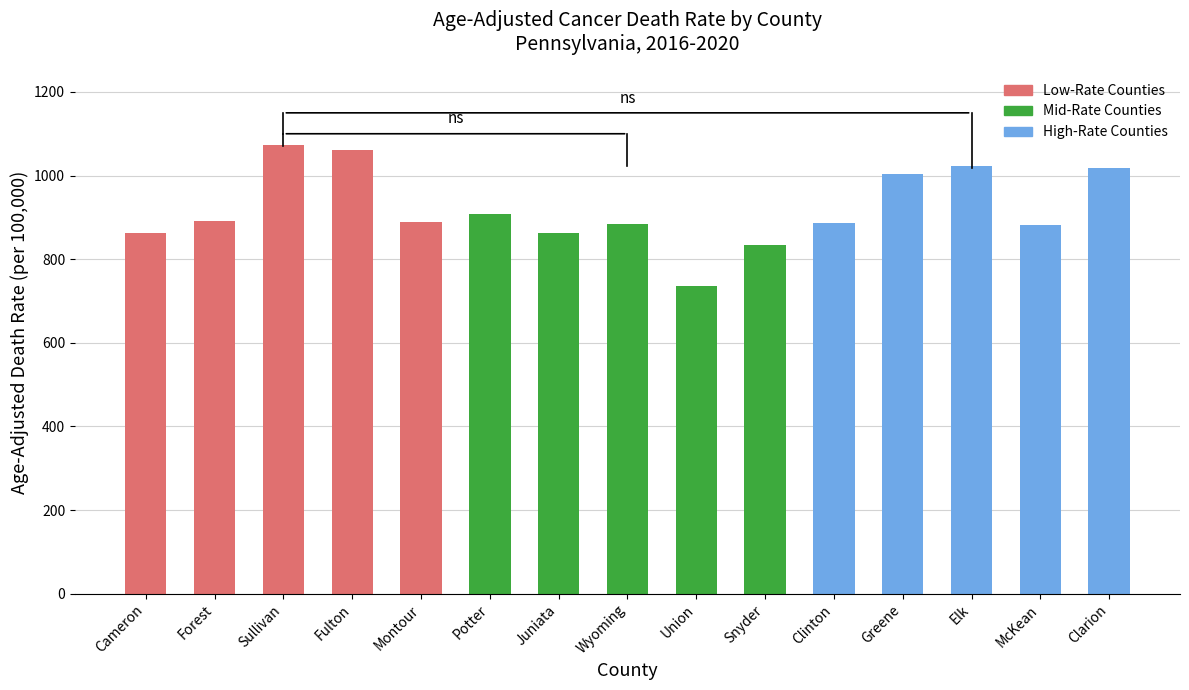

Does the chart contain any negative values?

No